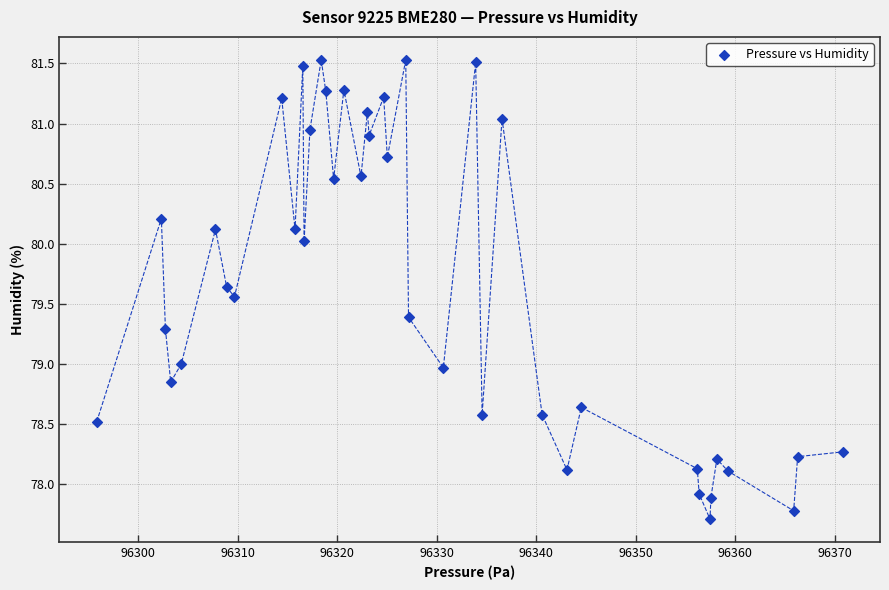

What is the range of Y values (max minus min)?

3.8